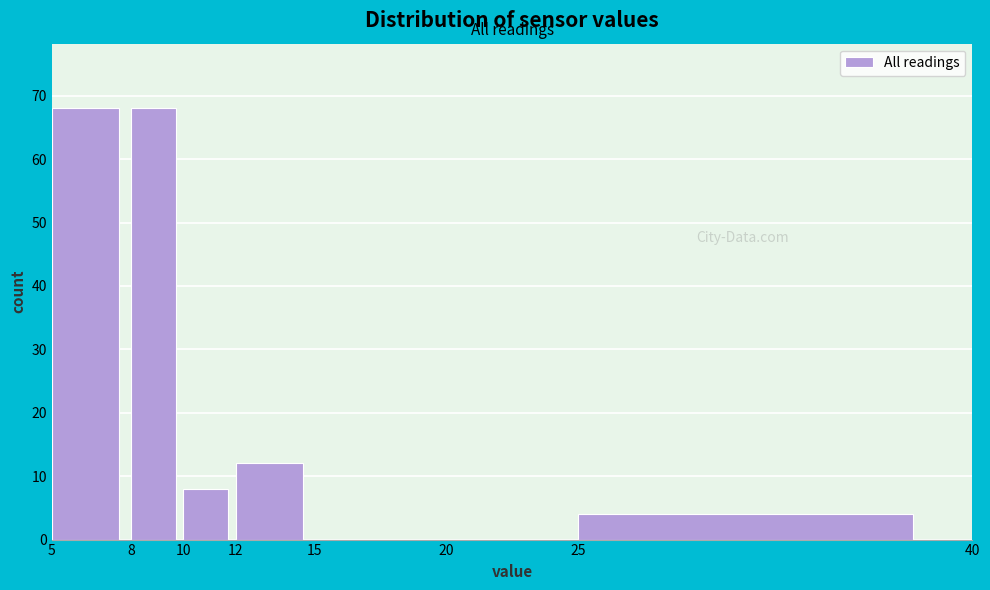

Reading left to right, transcribe this chart: for each bar, give the range it covers on the x-axis and its height. The values are not printed on the chart, so give them approximately, as read against the axis.

5 to 8: 68
8 to 10: 68
10 to 12: 8
12 to 15: 12
15 to 20: 0
20 to 25: 0
25 to 40: 4